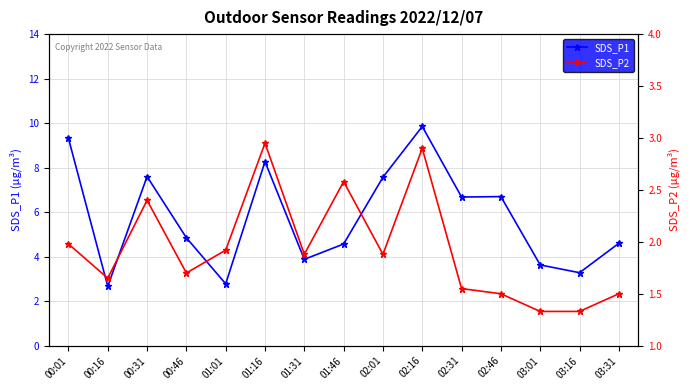

Reading left to right, transcribe all the data shown in this chart.

SDS_P1: 00:01=9.3	00:16=2.7	00:31=7.6	00:46=4.8	01:01=2.8	01:16=8.3	01:31=3.9	01:46=4.6	02:01=7.6	02:16=9.8	02:31=6.7	02:46=6.7	03:01=3.6	03:16=3.3	03:31=4.6
SDS_P2: 00:01=2.0	00:16=1.6	00:31=2.4	00:46=1.7	01:01=1.9	01:16=3.0	01:31=1.9	01:46=2.6	02:01=1.9	02:16=2.9	02:31=1.6	02:46=1.5	03:01=1.3	03:16=1.3	03:31=1.5